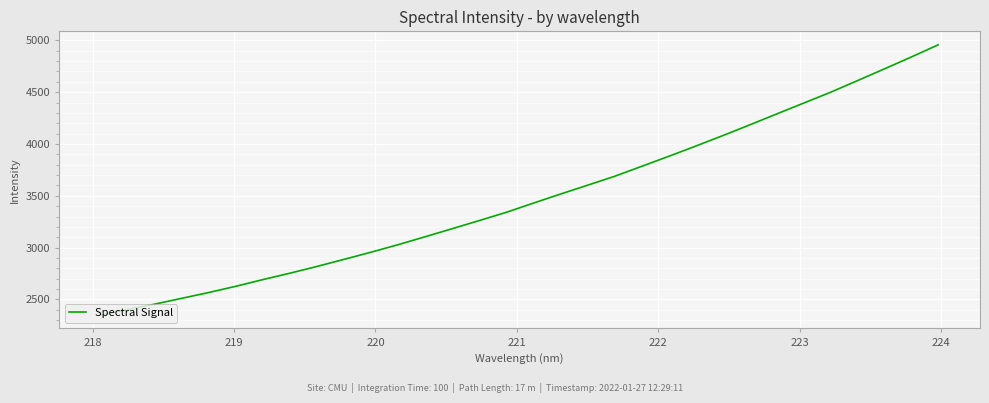

What is the smallest value displayed?

2350.0